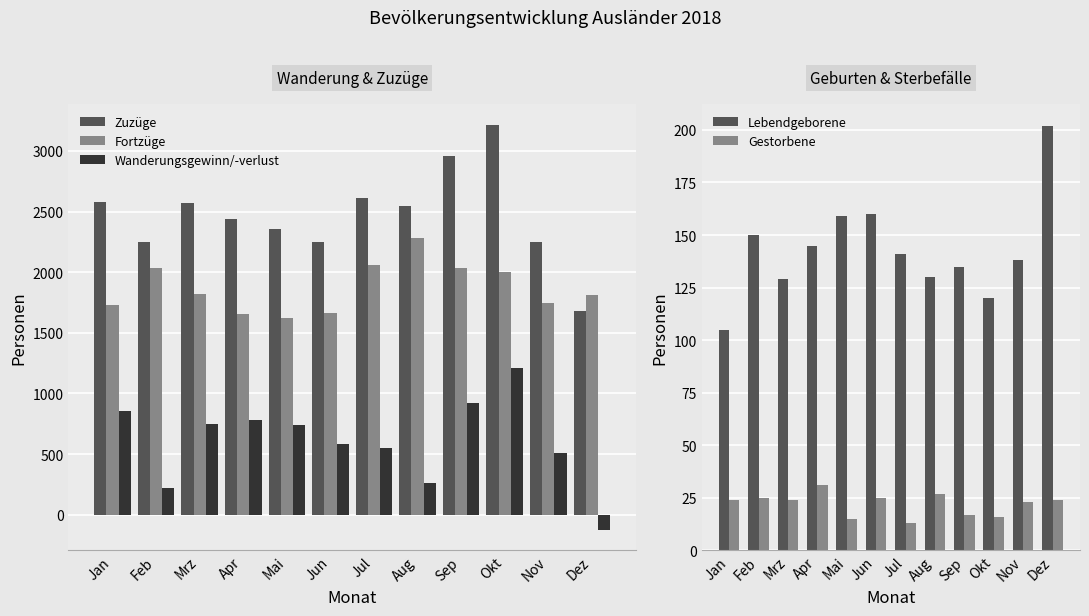

What is the label of the 3rd bar from the right?

Okt